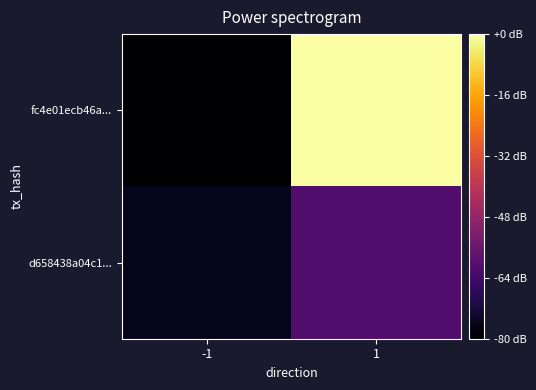

What is the spread (max minus min) of values at 1?

32